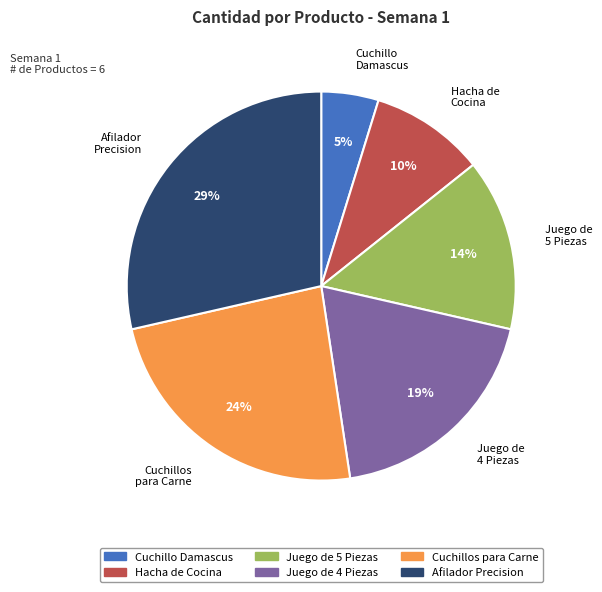

Is there a majority slice in this chart?

No